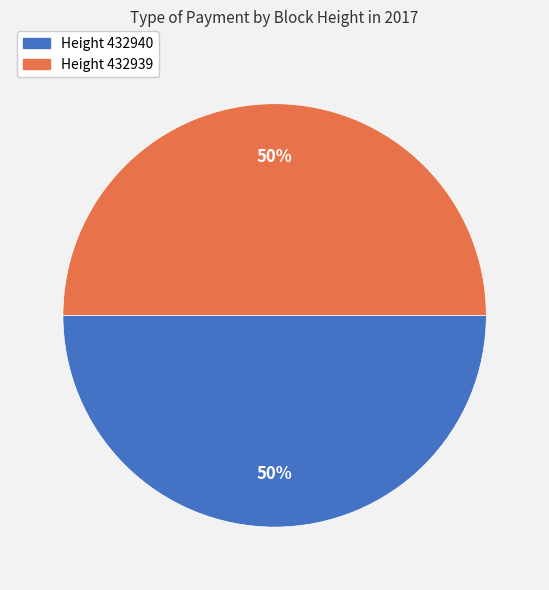

What is the ratio of the value at Height 432940 to the value at Height 432939?

1.0